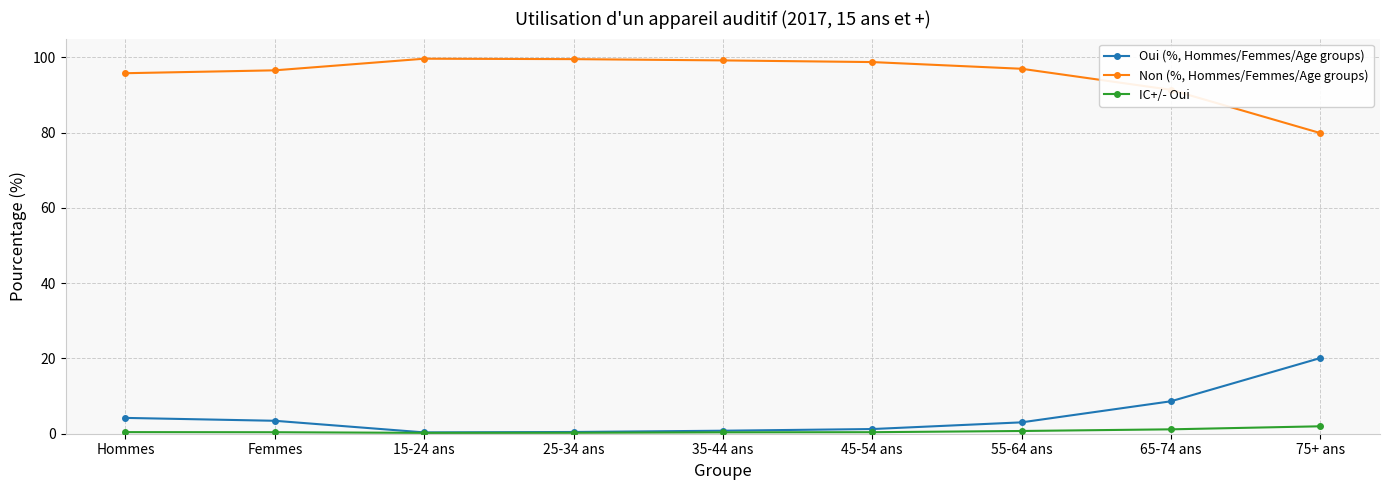

List the series in order of their peak value, highest first.

Non (%, Hommes/Femmes/Age groups), Oui (%, Hommes/Femmes/Age groups), IC+/- Oui